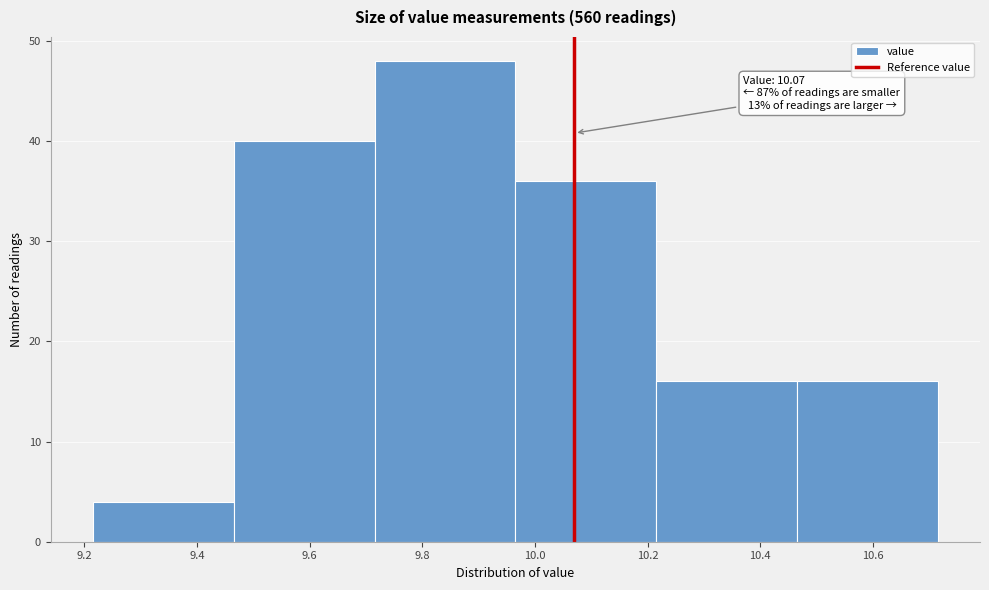

Which range on the x-axis has the tallest bar?

9.715 to 9.965